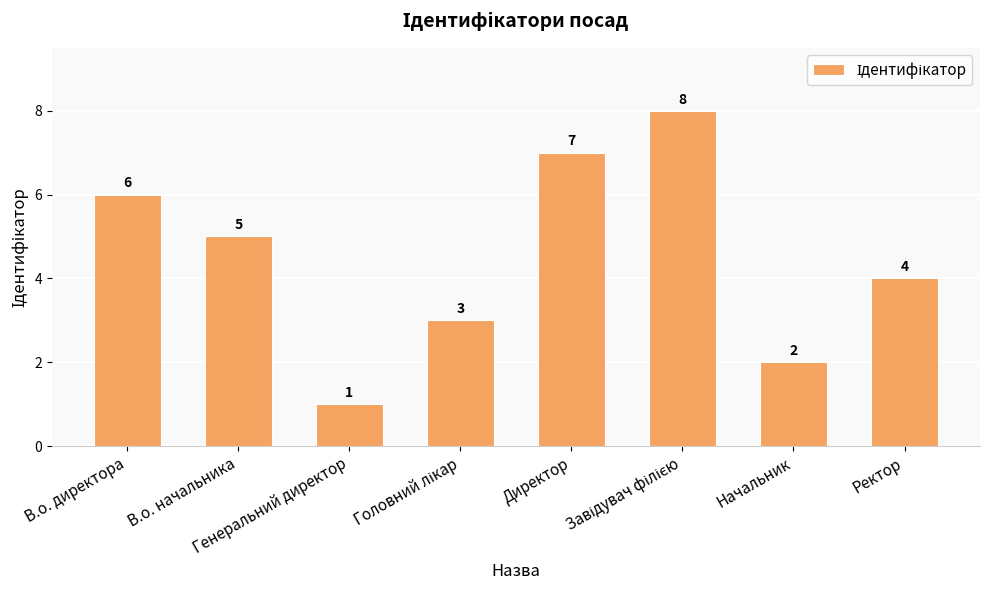

Are the bars grouped side by side (vs. stacked)?

No